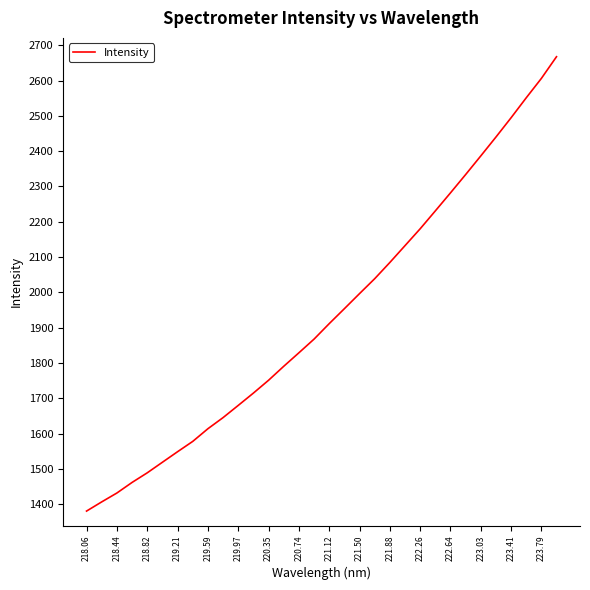

What is the greatest value displayed?

2667.5